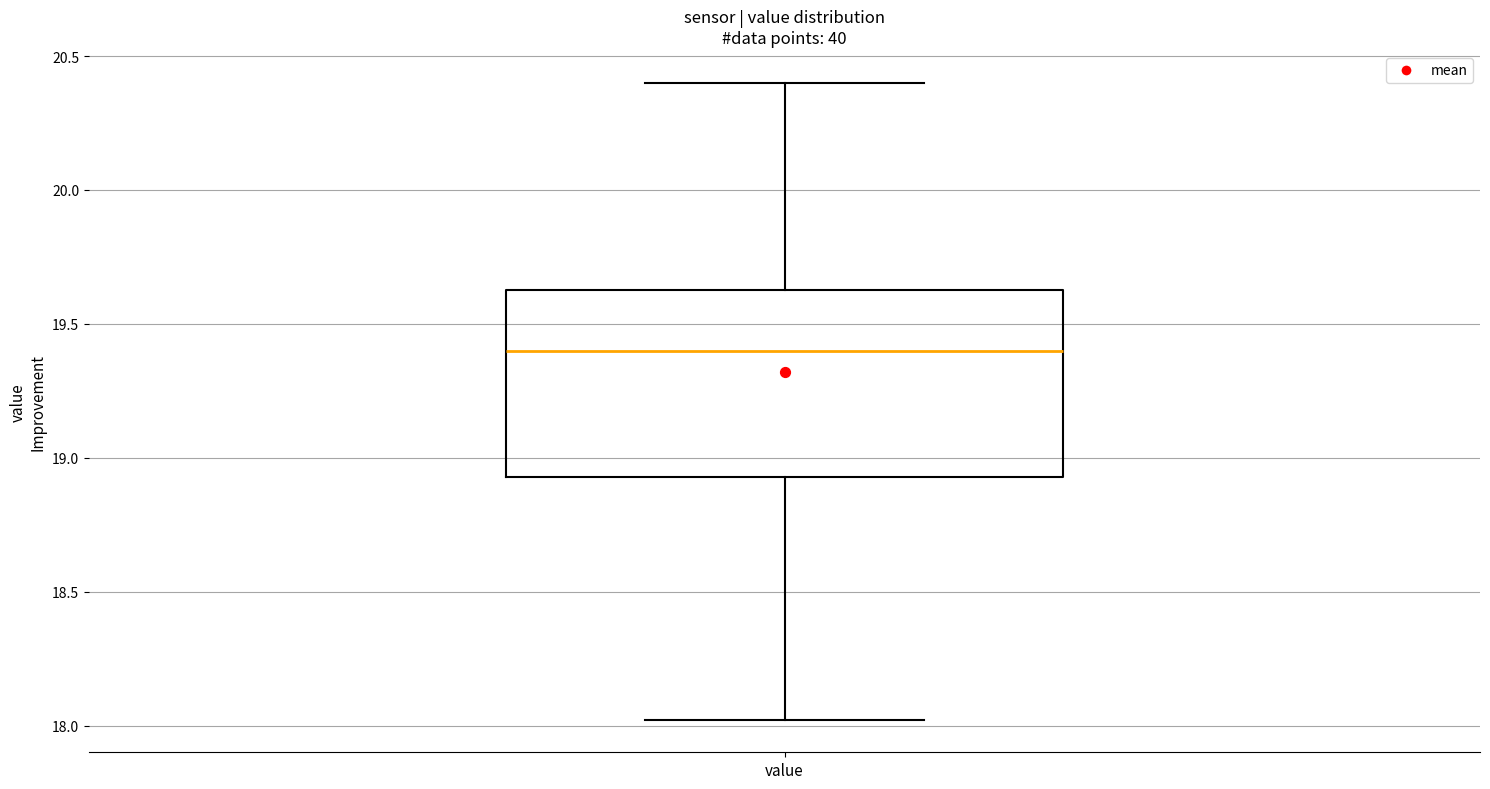

Read this box plot against the y-axis: the position of the median line, the range covered by the box, and the ends of both whiskers. The values are not printed on the chart, so give them approximately, as read against the axis.

median 19.40, box 18.95 to 19.65, whiskers 18.00 to 20.40